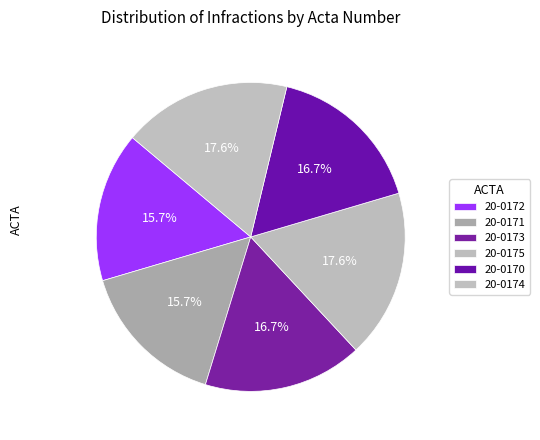

How many segments does this pie chart have?

6